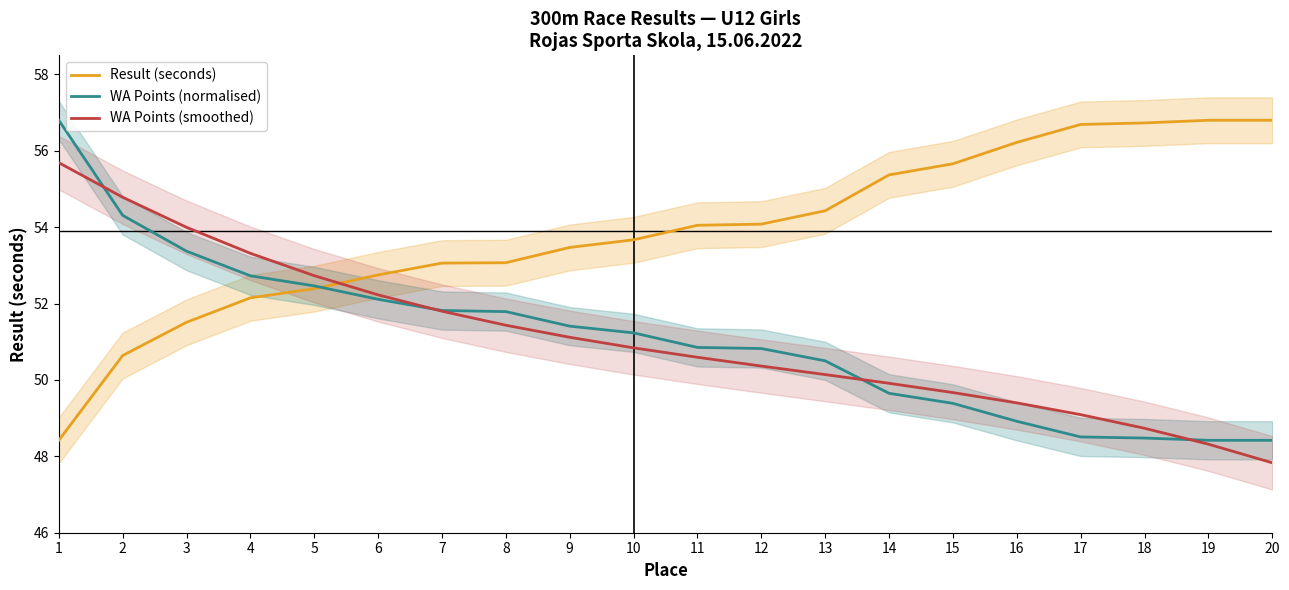

How many categories are shown in the chart?

20